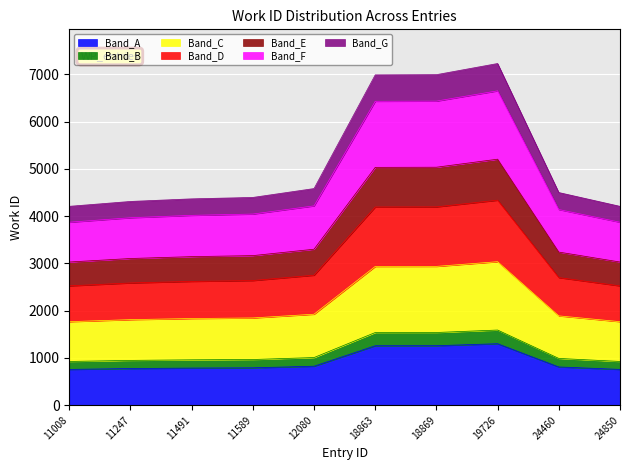

List the labels in order of value, smallest first.

11008, 24850, 11247, 11491, 11589, 24460, 12080, 18863, 18869, 19726